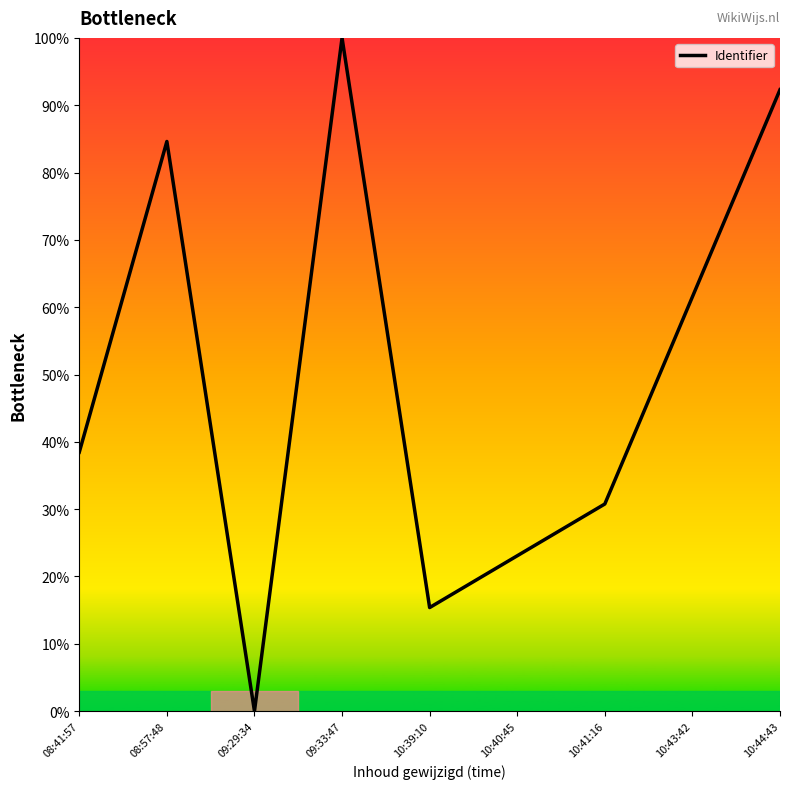

List the labels in order of value, smallest first.

09:29:34, 10:39:10, 10:40:45, 10:41:16, 08:41:57, 10:43:42, 08:57:48, 10:44:43, 09:33:47